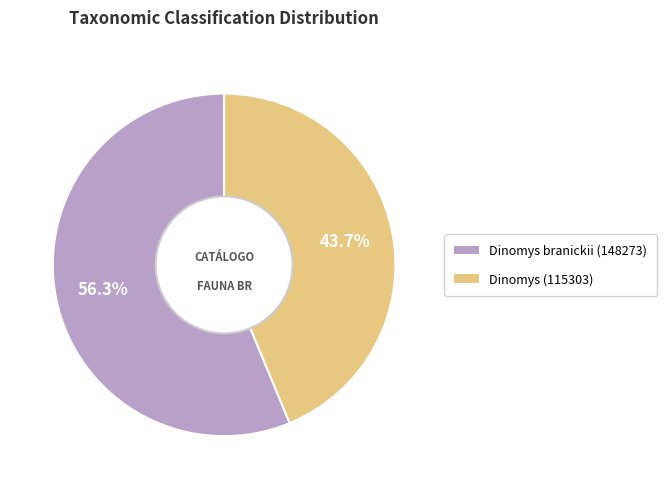

To the nearest percent, what is the difference between the Dinomys (115303) and Dinomys branickii (148273) slice percentages?

13%